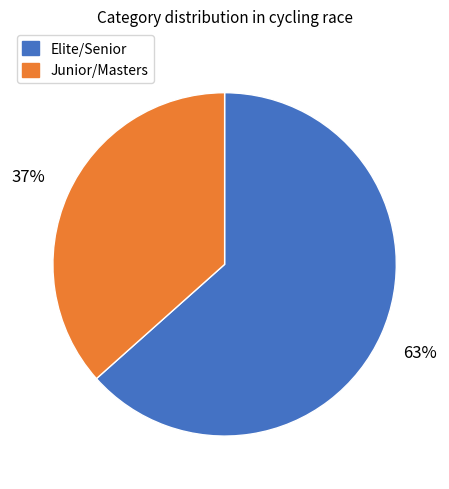

How many slices are in this pie chart?

2